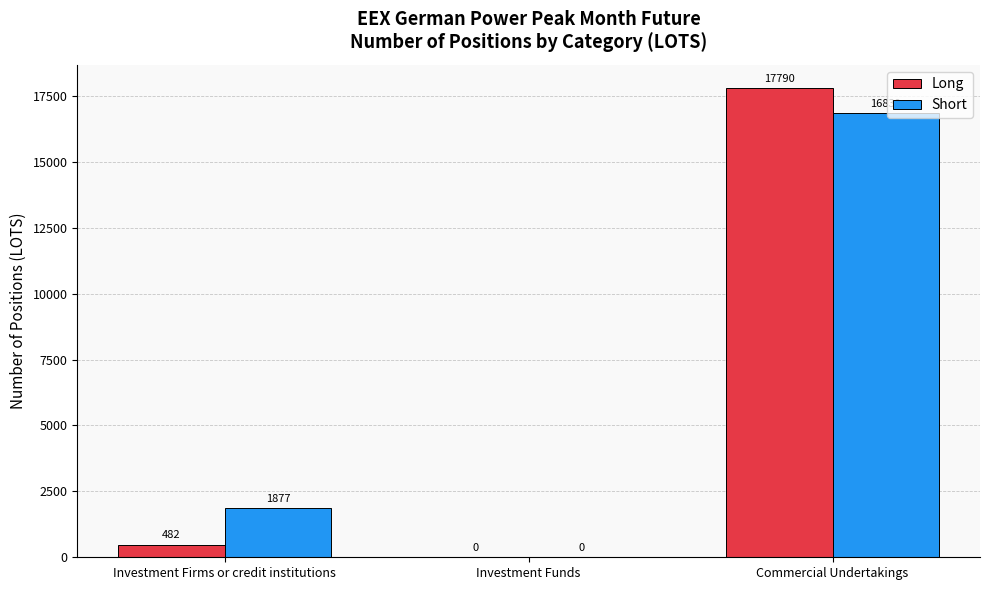

At which category is the sum across all series the highest?

Commercial Undertakings